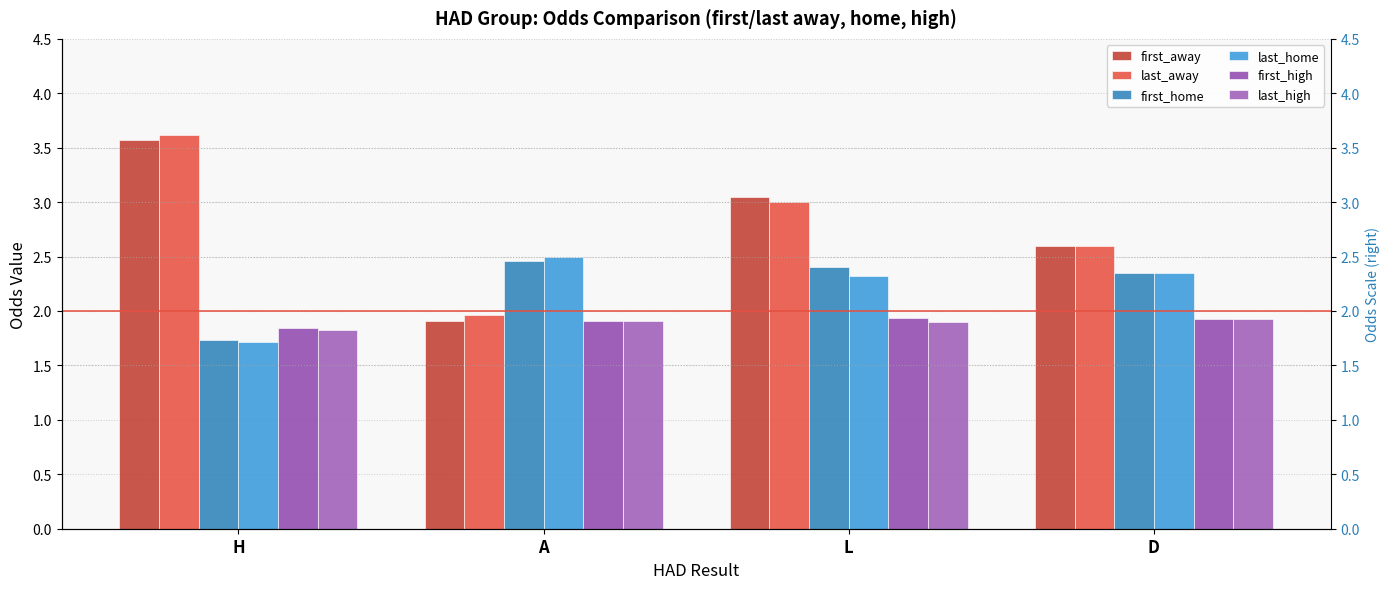

What position from the left is A?

2